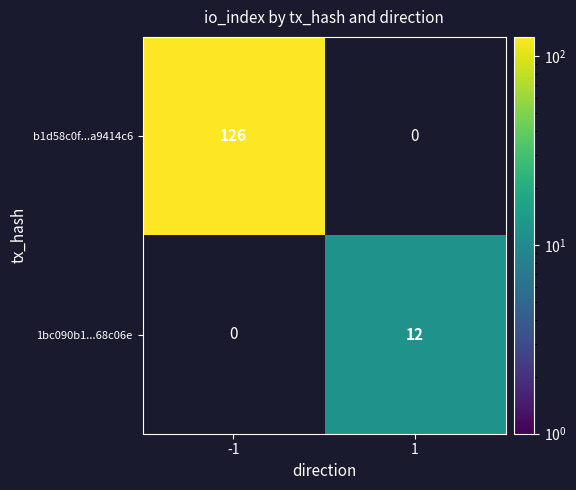

What is the smallest value displayed?

12.0